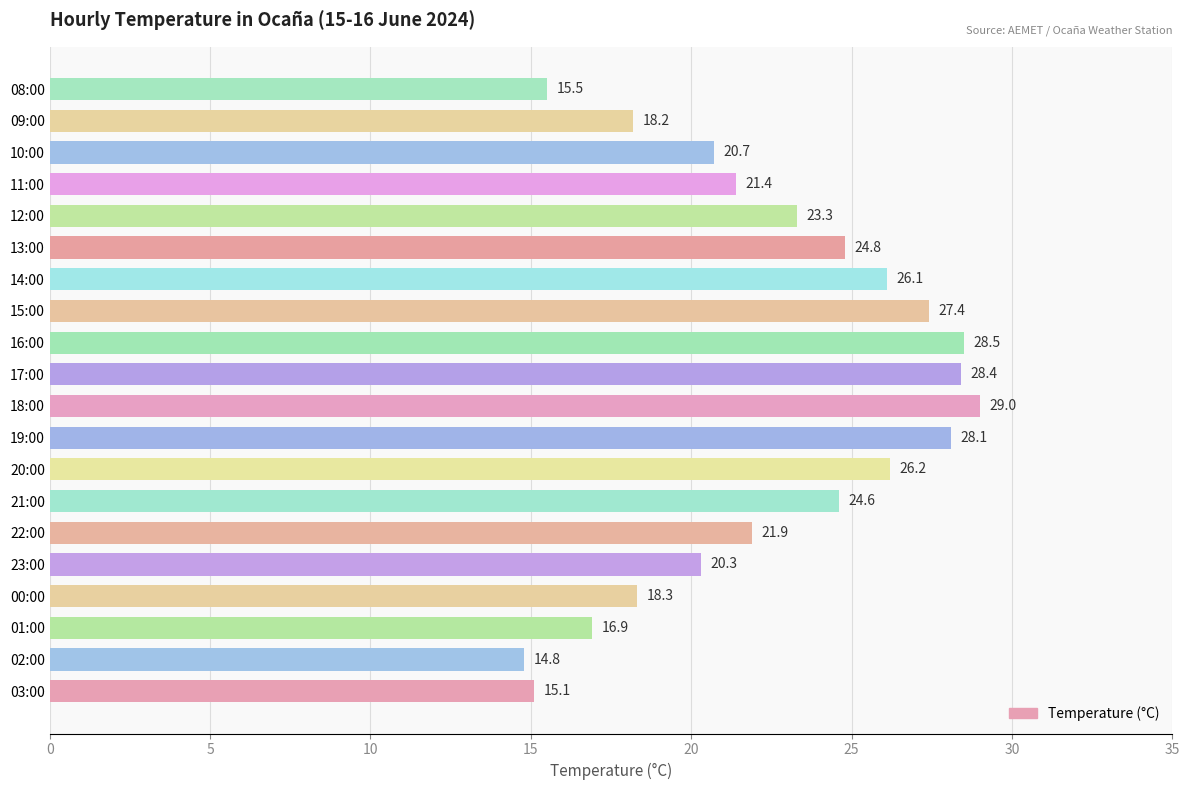

Does the chart contain any negative values?

No